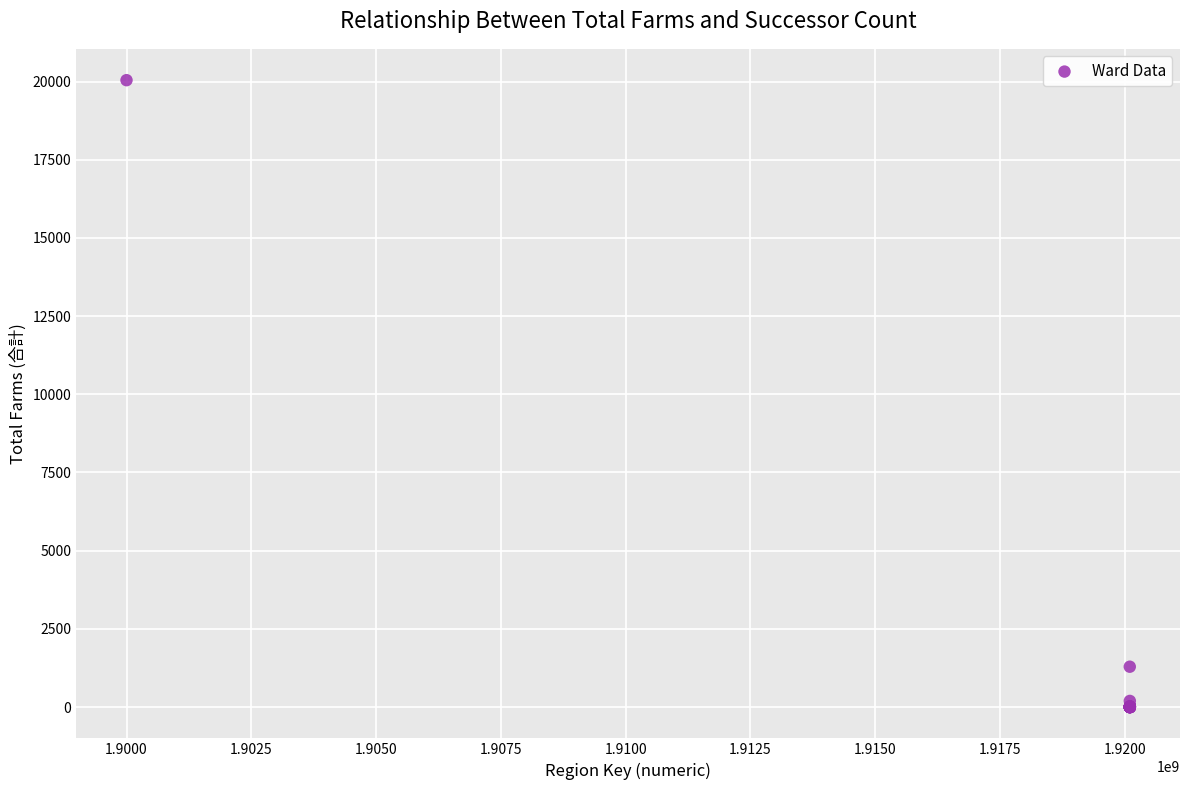

What Y value in the scatter plot is closest to 10022?

1290